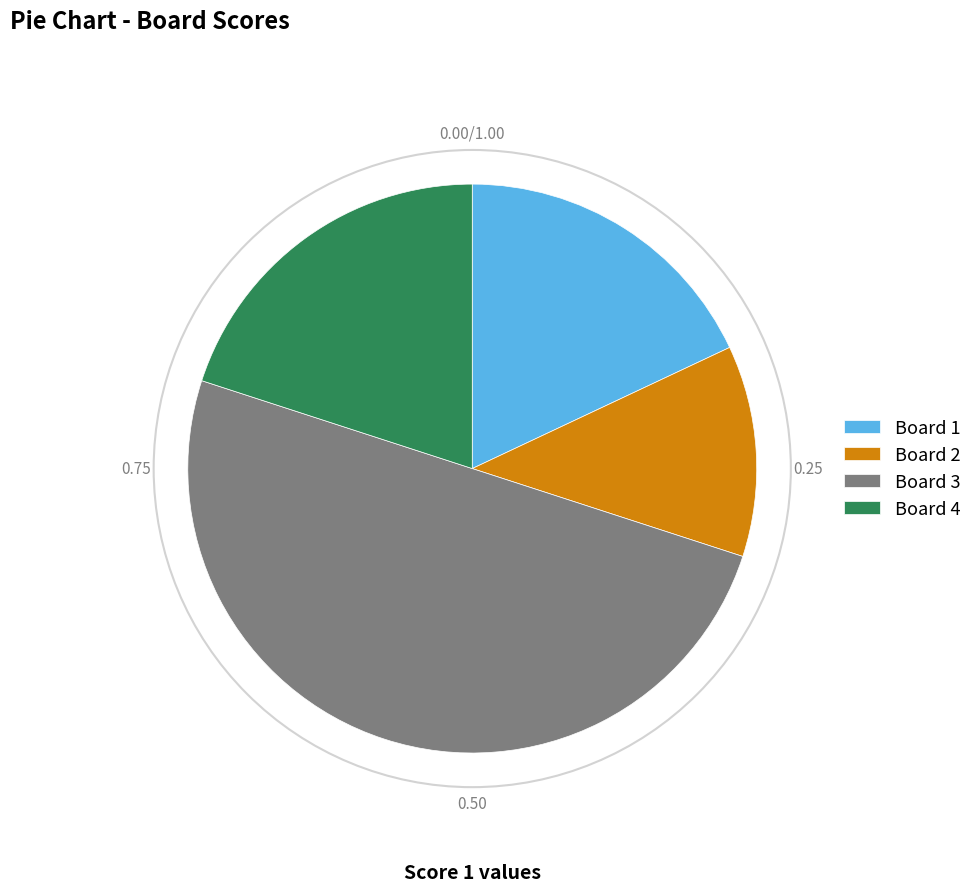

Rank the categories by value from lowest to highest.

Board 2, Board 1, Board 4, Board 3